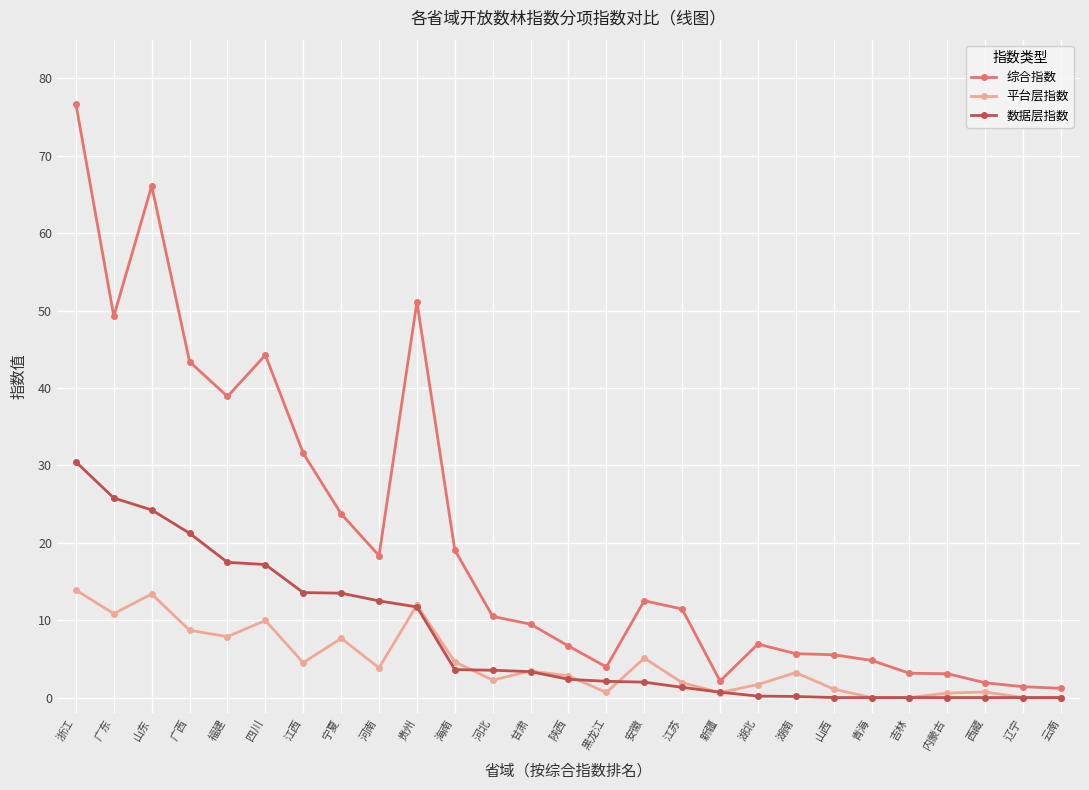

How many lines are shown in the chart?

3